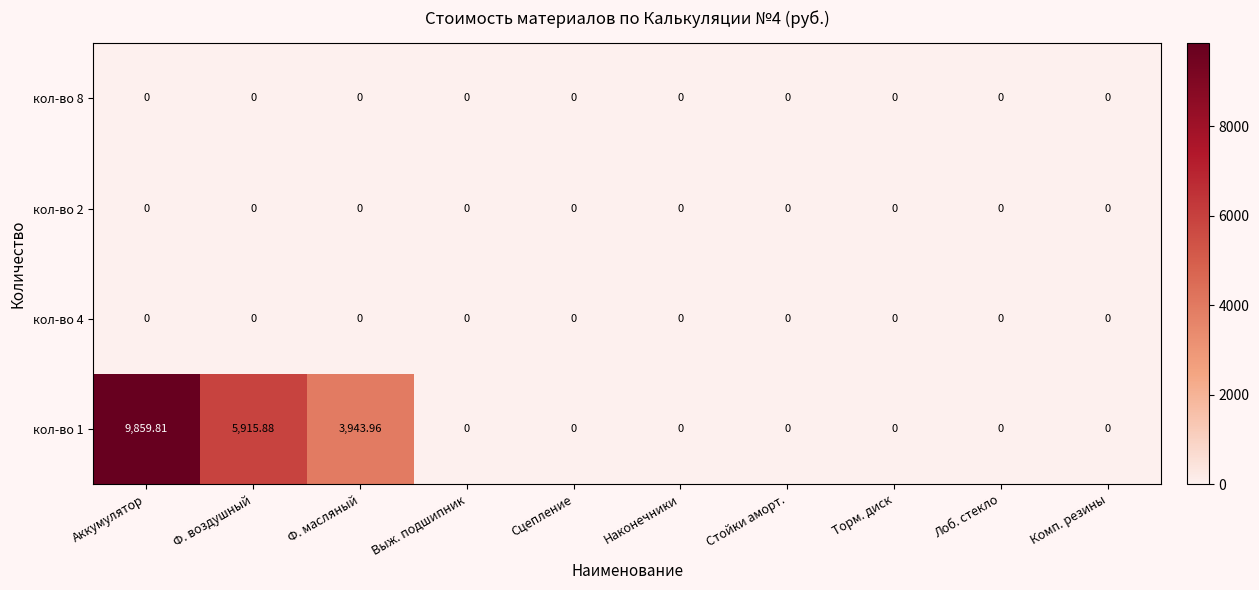

Where is кол-во 1 nearest to the value 4929?

Ф. масляный